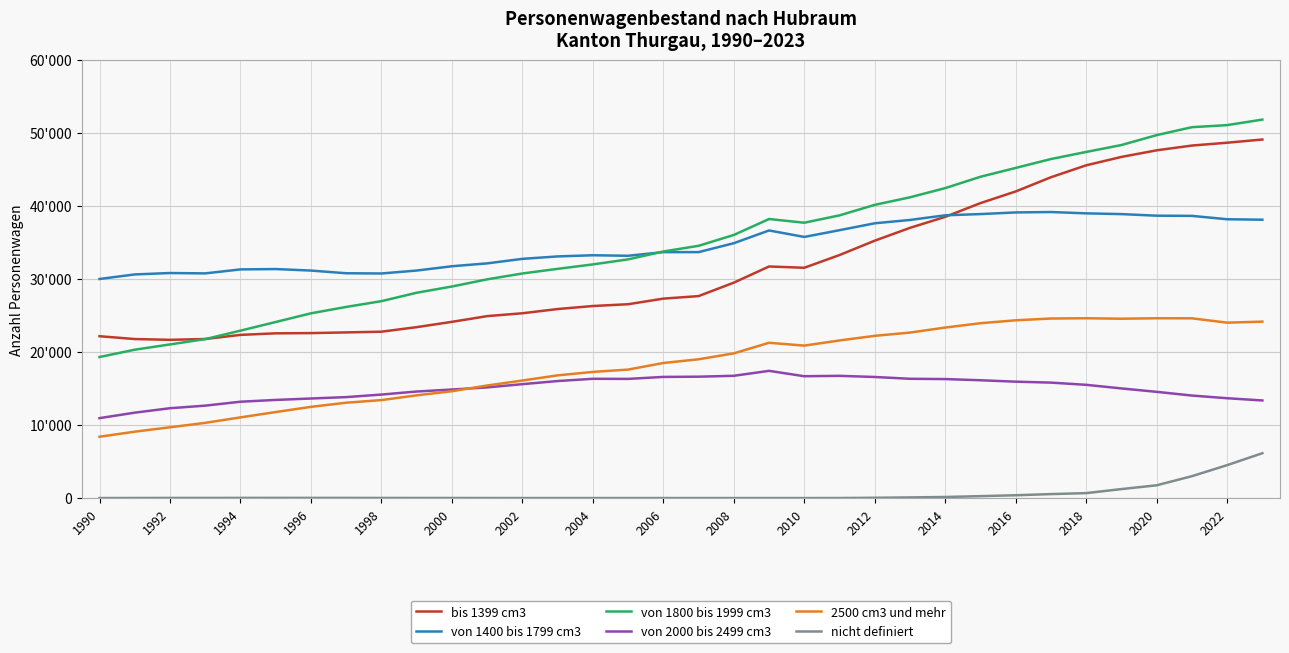

What are all the series names shown in the legend?

bis 1399 cm3, von 1400 bis 1799 cm3, von 1800 bis 1999 cm3, von 2000 bis 2499 cm3, 2500 cm3 und mehr, nicht definiert